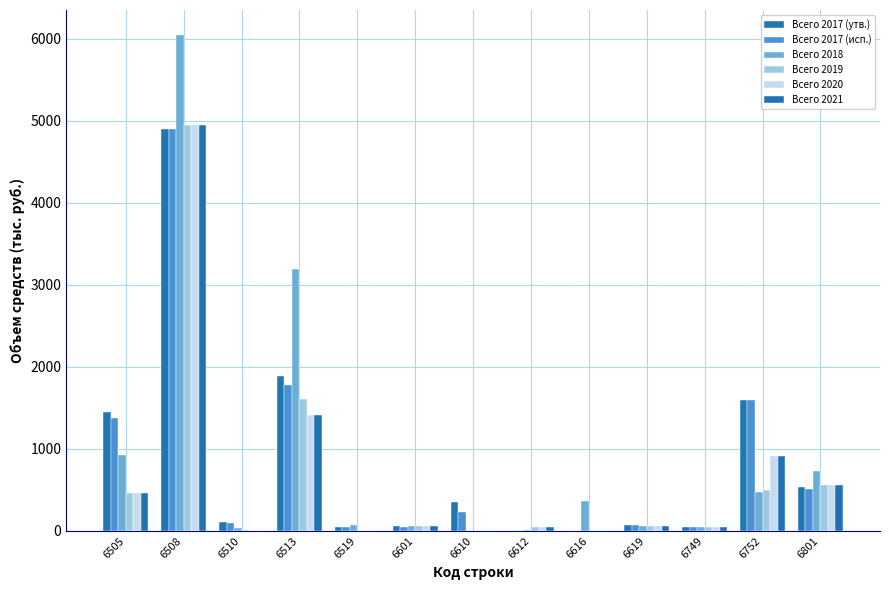

Which series has the largest total across all categories?

Всего 2018